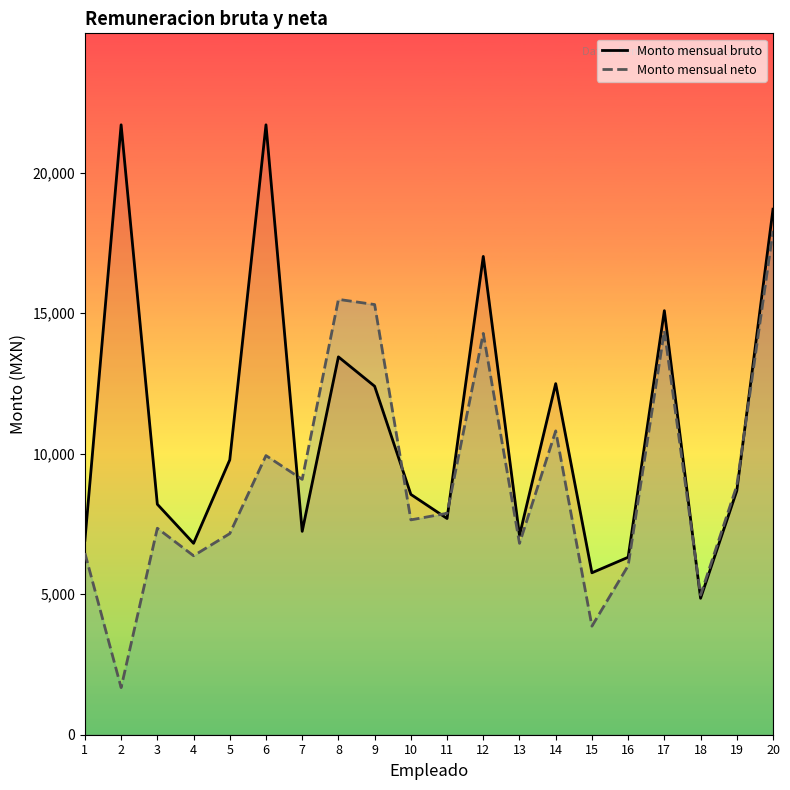

True or false: Monto mensual bruto has more than 1 interior local peaks.

True